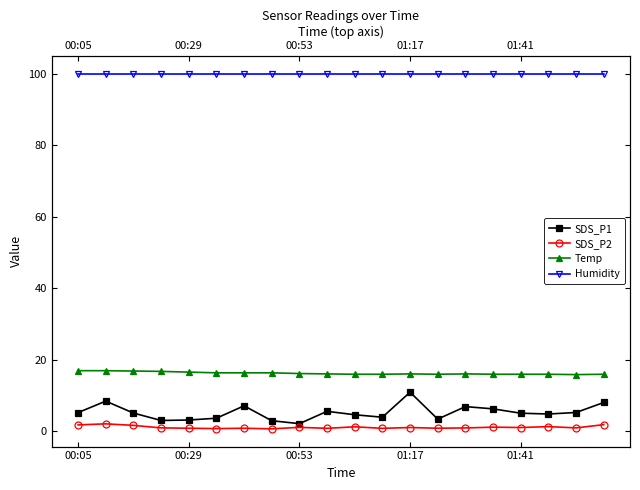

Which series has the widest spread of values?

SDS_P1